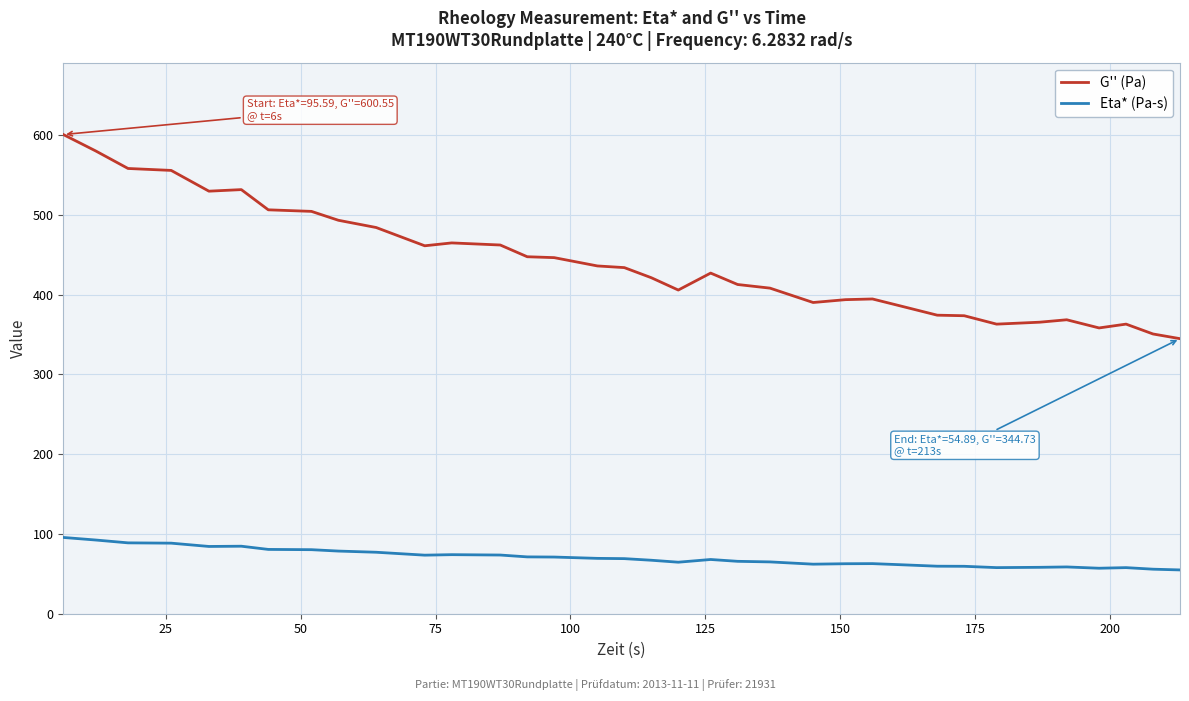

Rank the series by their average value, from highest to lowest.

G'' (Pa), Eta* (Pa-s)